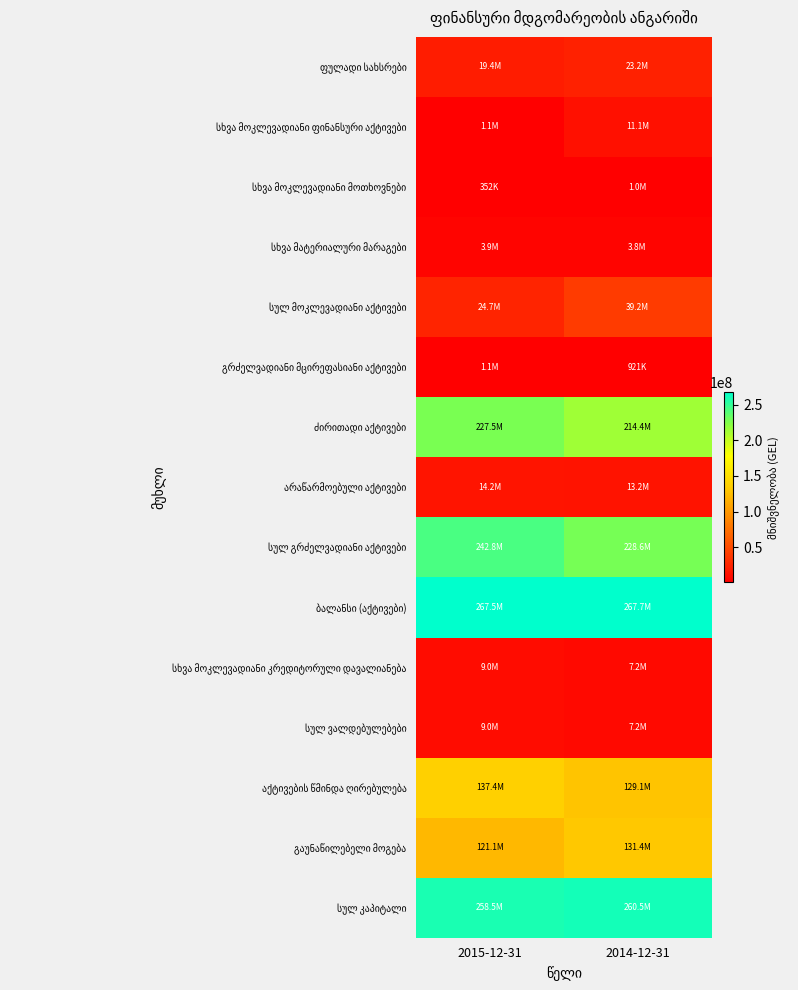

Rank the series at 2015-12-31 from lowest to highest value.

სხვა მოკლევადიანი მოთხოვნები, სხვა მოკლევადიანი ფინანსური აქტივები, გრძელვადიანი მცირეფასიანი აქტივები, სხვა მატერიალური მარაგები, სხვა მოკლევადიანი კრედიტორული დავალიანება, სულ ვალდებულებები, არაწარმოებული აქტივები, ფულადი სახსრები, სულ მოკლევადიანი აქტივები, გაუნაწილებელი მოგება, აქტივების წმინდა ღირებულება, ძირითადი აქტივები, სულ გრძელვადიანი აქტივები, სულ კაპიტალი, ბალანსი (აქტივები)